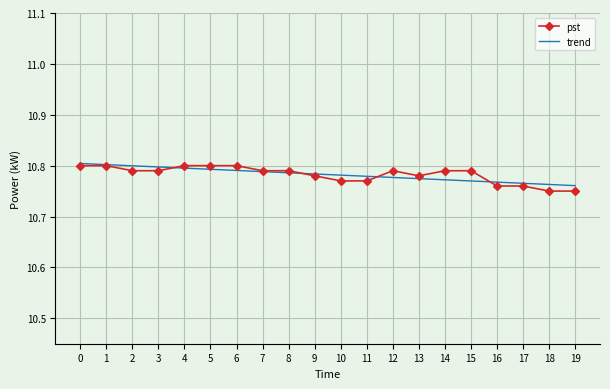

The trend series shows 10.8 at 11. True or false?

True